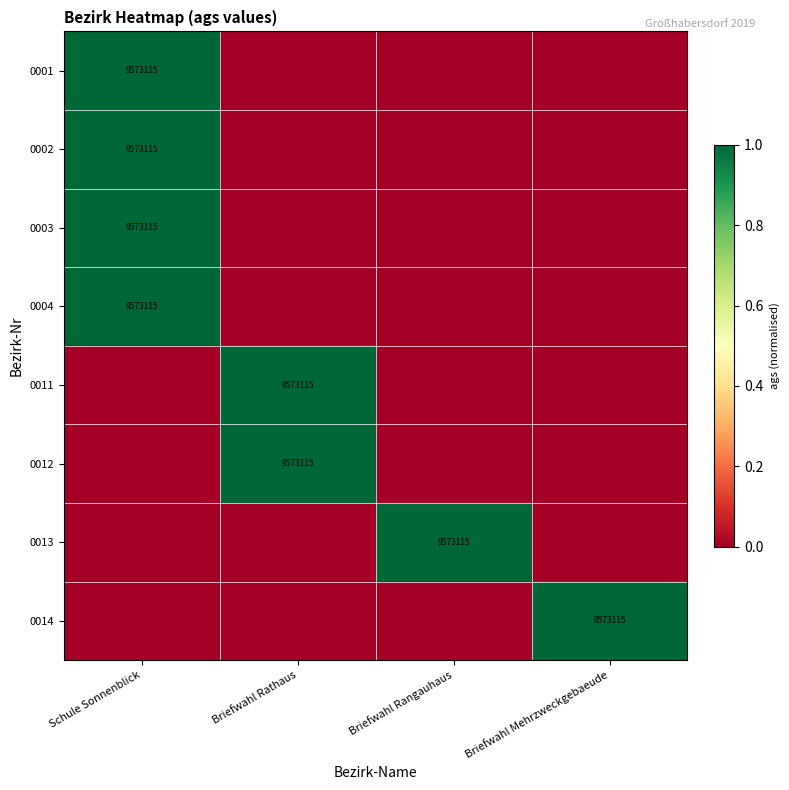

Is it true that 0004 equals 9573115 at Schule Sonnenblick?

True